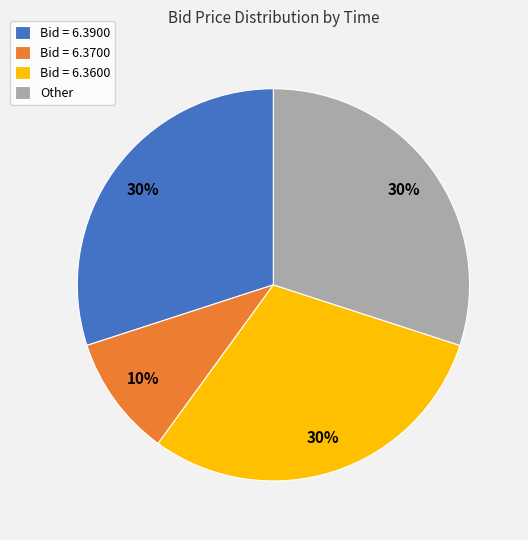

Which category has the smallest portion of the pie?

Bid = 6.3700